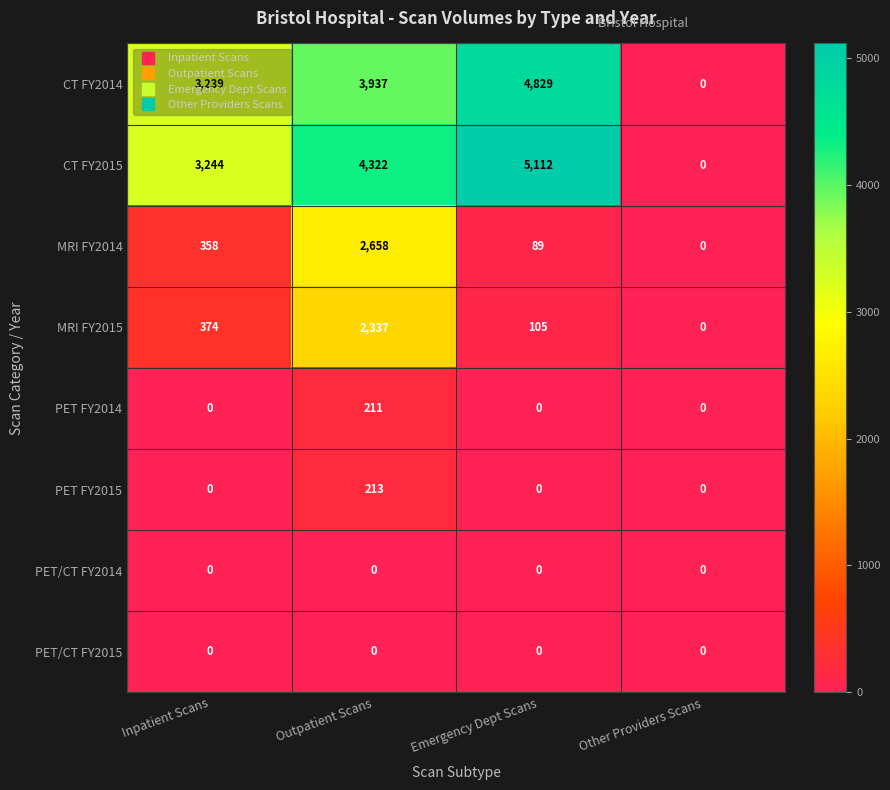

True or false: PET FY2014 has a value of 211 at Outpatient Scans.

True